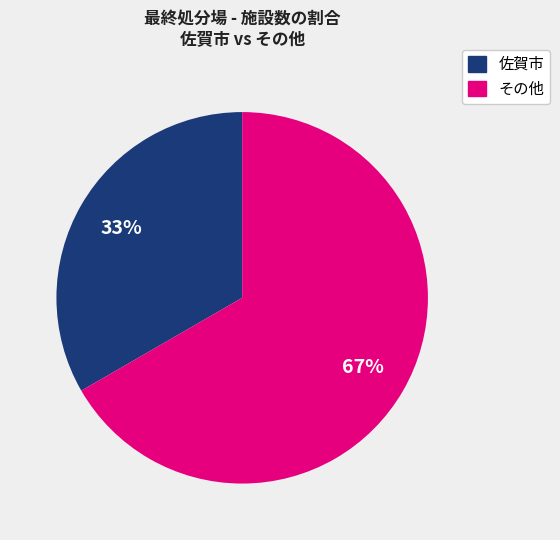

Does any single category account for the majority?

Yes